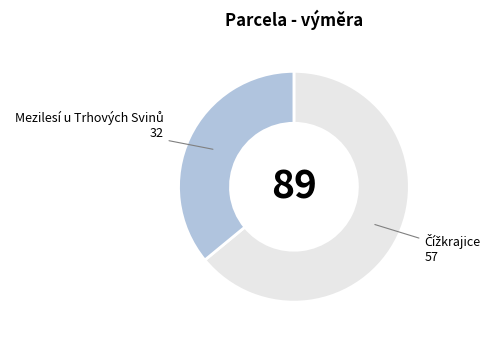

Is there any slice that represents more than half of the pie?

Yes